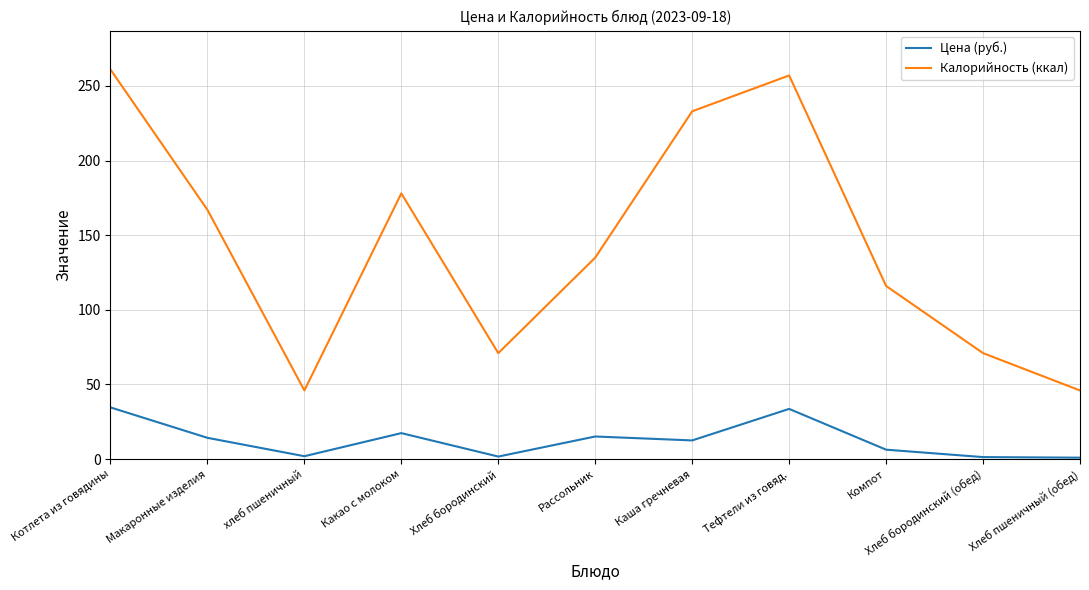

True or false: Цена (руб.) has more than 0 interior local peaks.

True